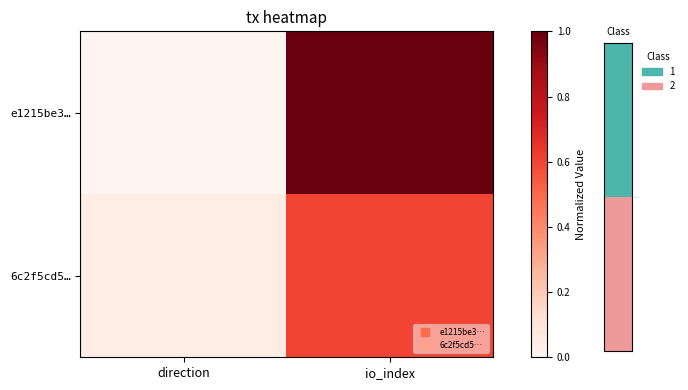

Reading right to left, transcribe all the data shown in this chart.

e1215be3…: io_index=1.0	direction=0.0
6c2f5cd5…: io_index=0.6	direction=0.0